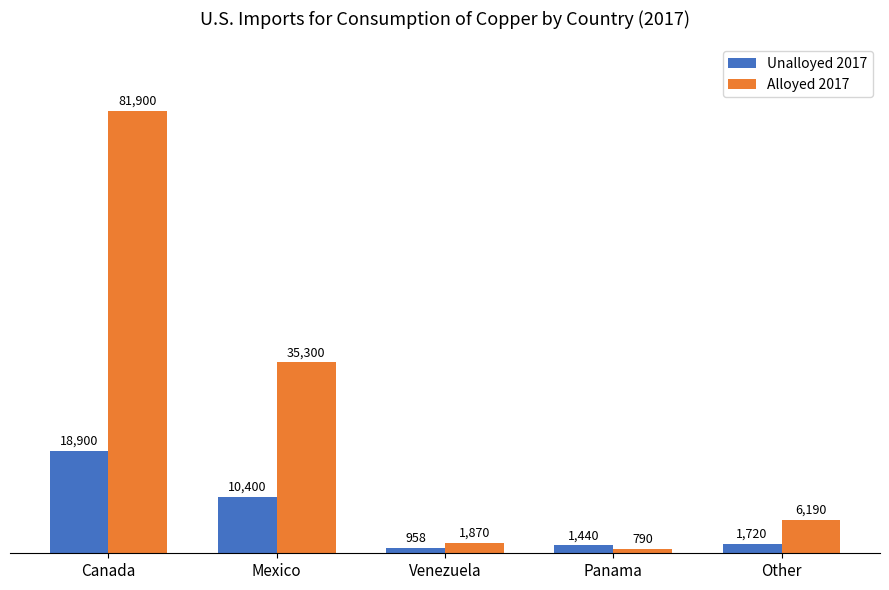

What position from the right is Panama?

2